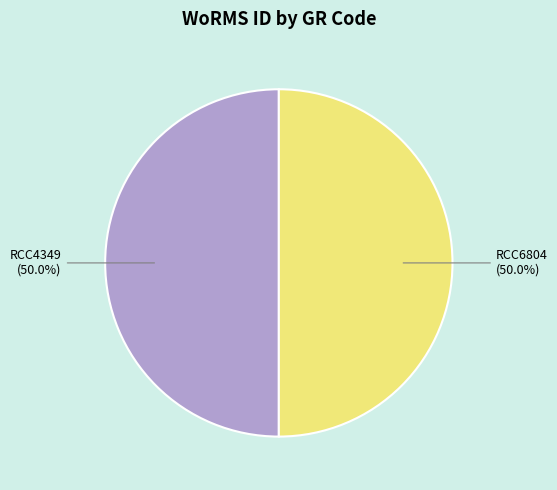

How much of the chart is everything except RCC6804?

50.0%